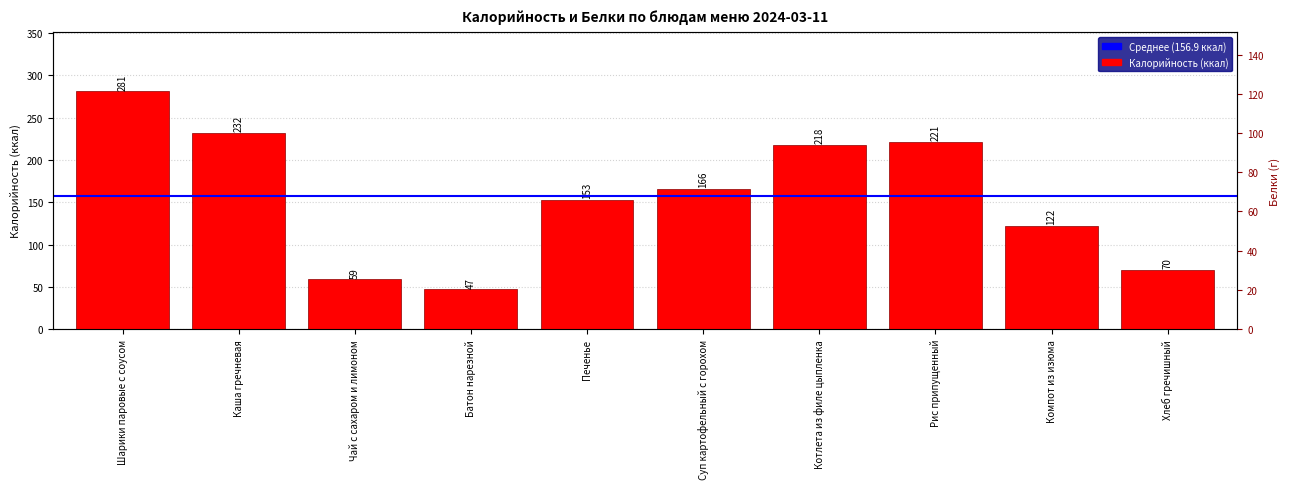

Is it true that Калорийность equals 92.7 at Чай с сахаром и лимоном?

False